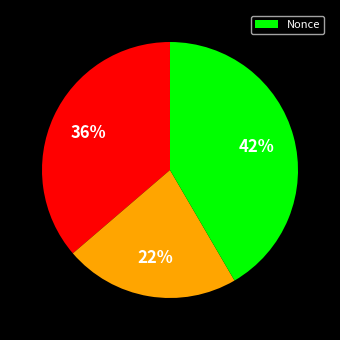

To the nearest percent, what is the difference between the largest and smallest slice percentages?

42%